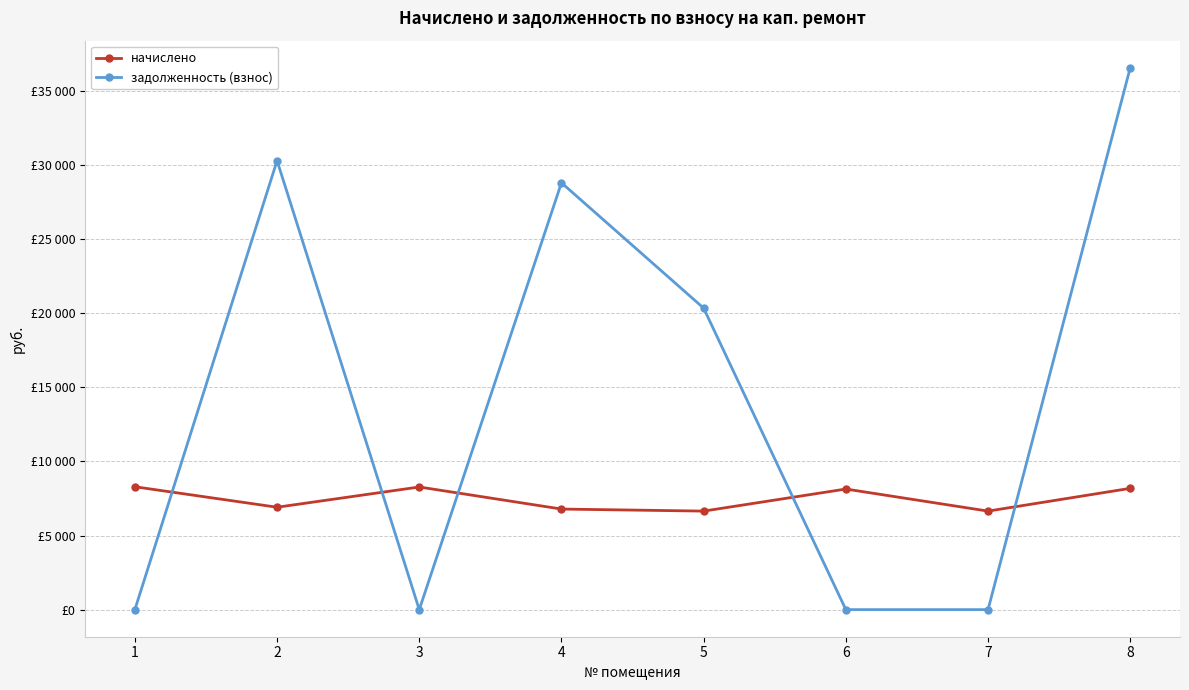

Is this an area chart (filled region under the line)?

No